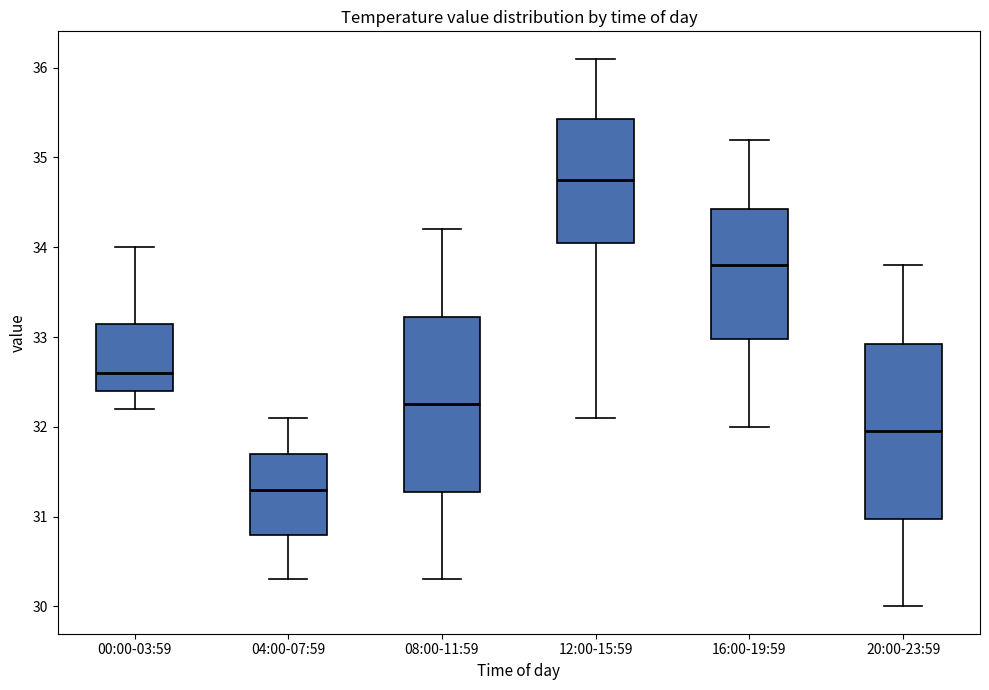

Reading left to right, read every box against the y-axis: the position of its median line, the range the box covers, and the ends of its whiskers. The values are not printed on the chart, so give them approximately, as read against the axis.

00:00-03:59: median 32.6, box 32.4 to 33.2, whiskers 32.2 to 34.0
04:00-07:59: median 31.3, box 30.8 to 31.7, whiskers 30.3 to 32.1
08:00-11:59: median 32.3, box 31.3 to 33.2, whiskers 30.3 to 34.2
12:00-15:59: median 34.8, box 34.1 to 35.4, whiskers 32.1 to 36.1
16:00-19:59: median 33.8, box 33.0 to 34.4, whiskers 32.0 to 35.2
20:00-23:59: median 32.0, box 31.0 to 32.9, whiskers 30.0 to 33.8